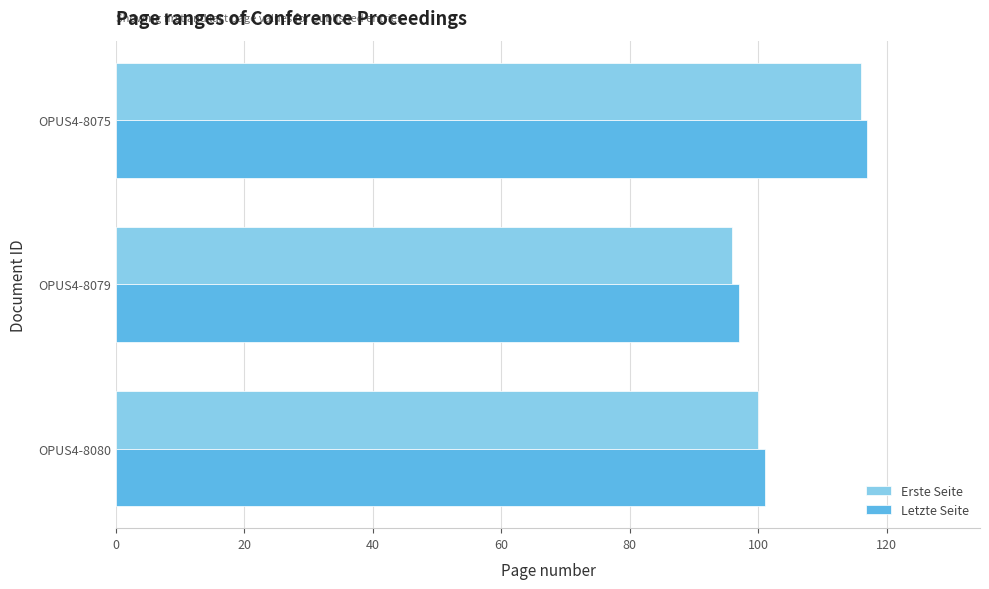

Is the value of Letzte Seite at OPUS4-8075 greater than the value of Erste Seite at OPUS4-8079?

Yes